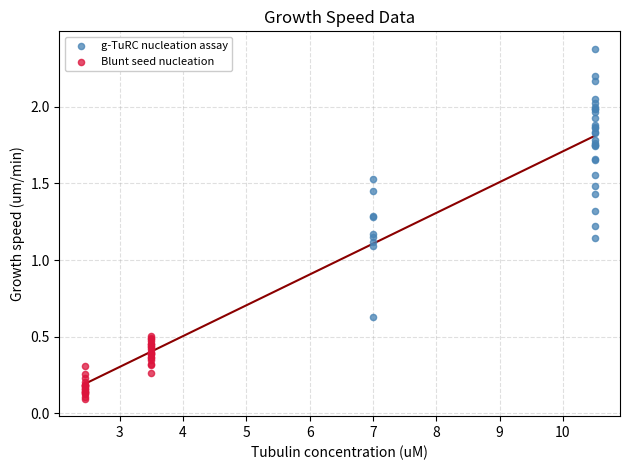

Which series reaches the minimum Y coordinate?

Blunt seed nucleation